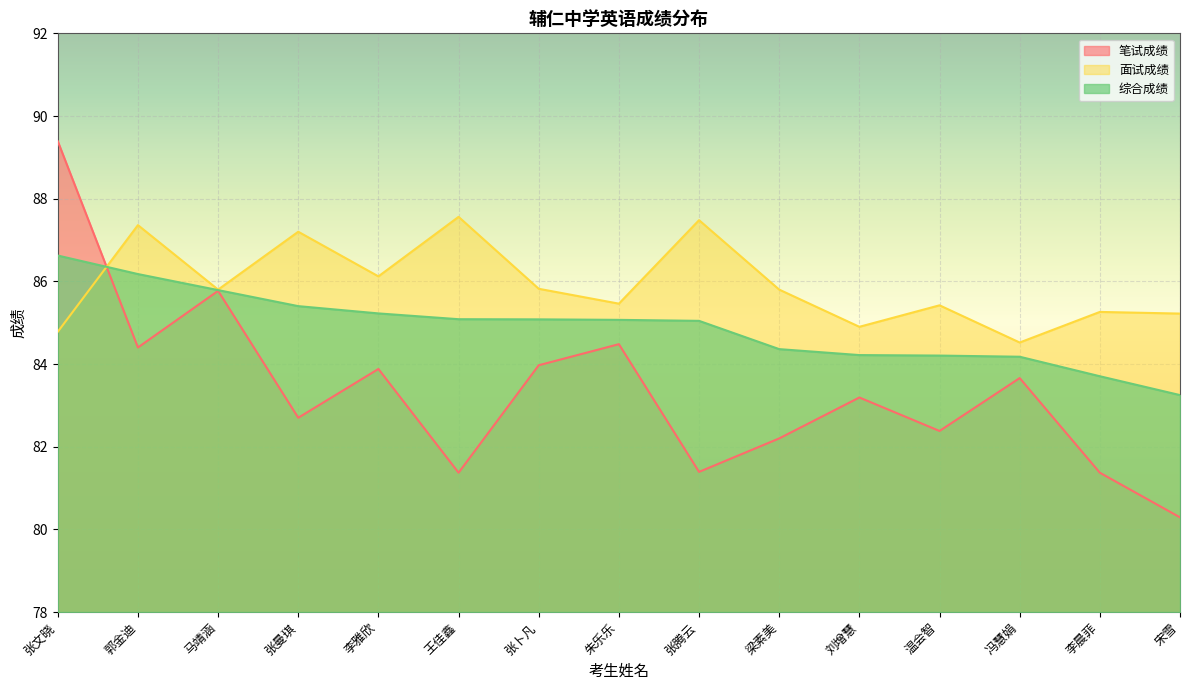

How many lines are shown in the chart?

3